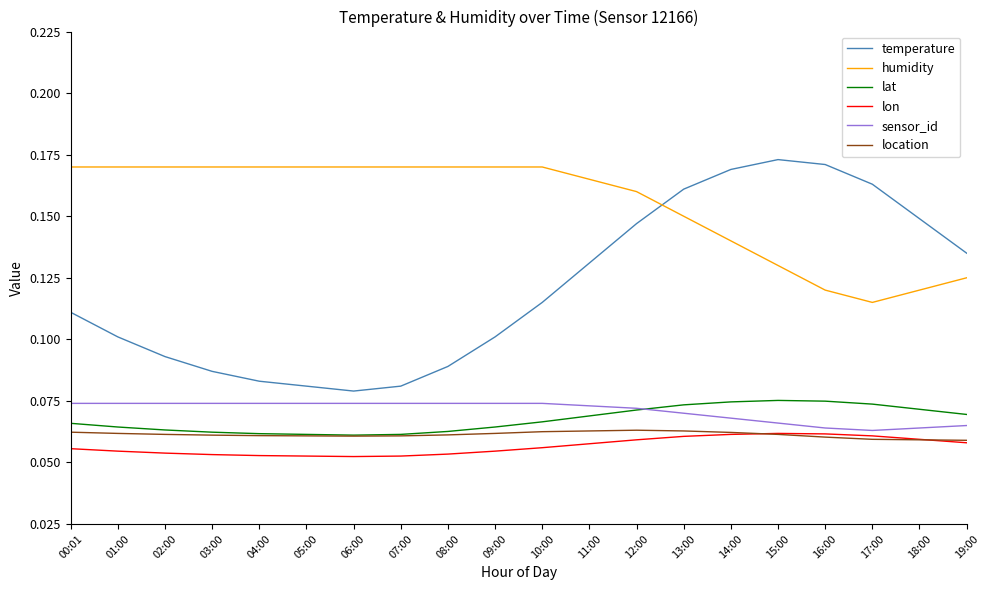

True or false: lat has a value of 0.1 at 14:00.

True